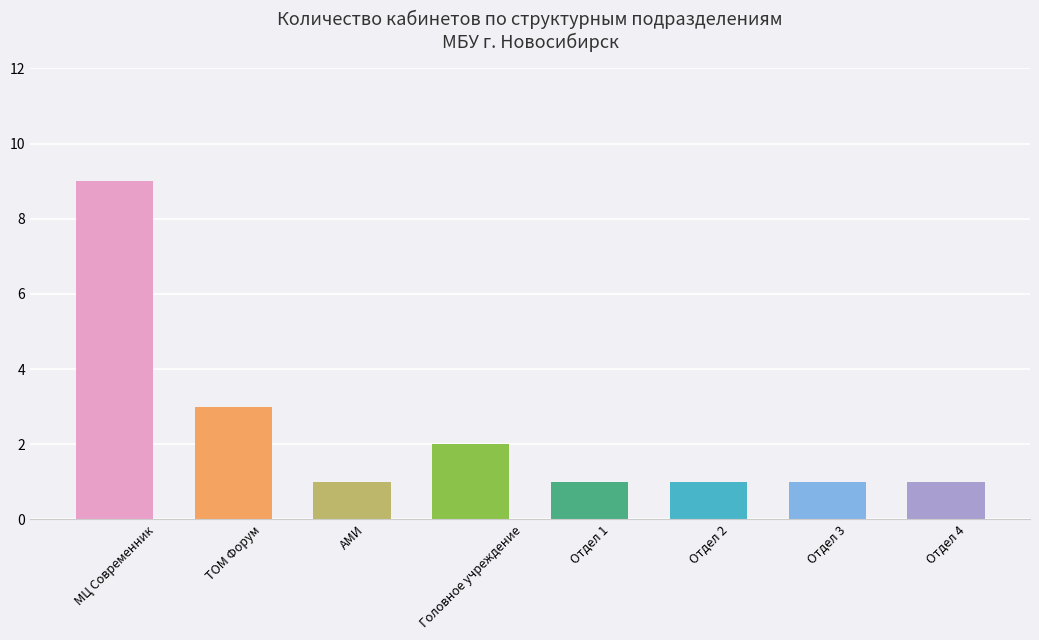

What is the label of the 7th bar from the left?

Отдел 3